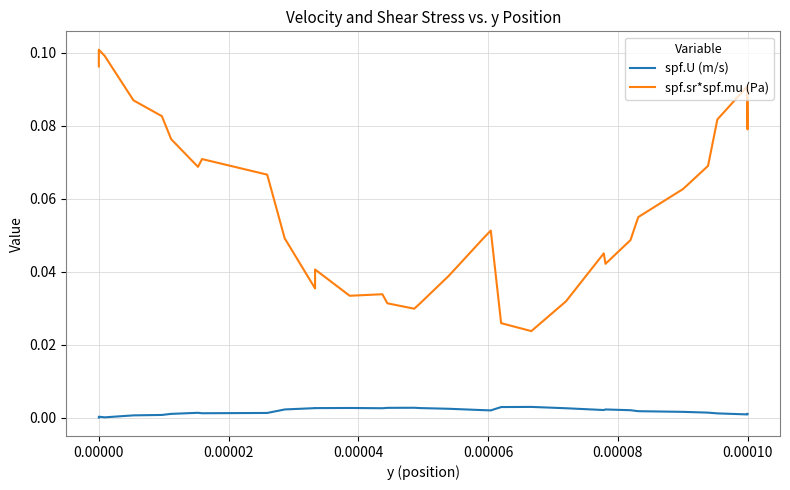

Does the chart have visible grid lines?

Yes